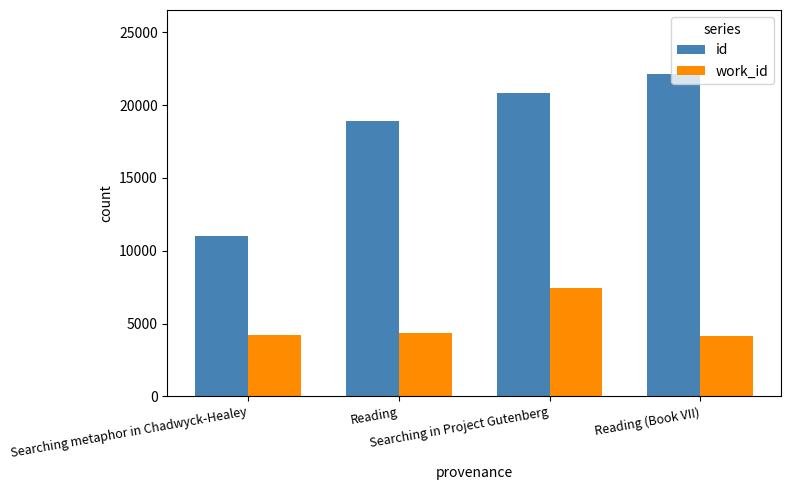

What is the total value across all series at Reading (Book VII)?

26275